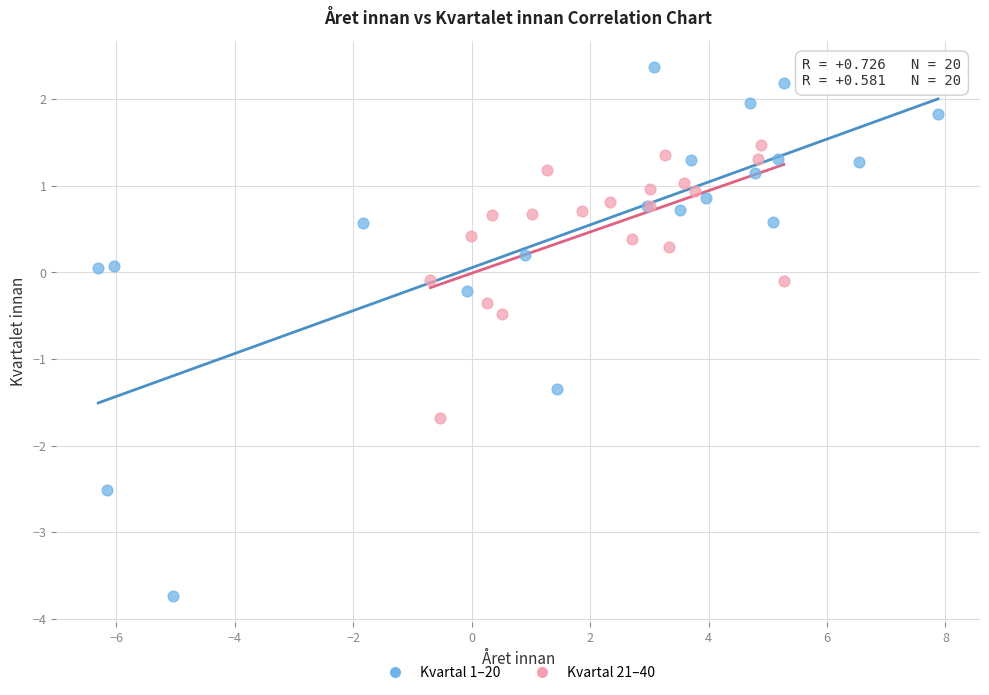

Which series has the widest spread of Y values?

Kvartal 1–20